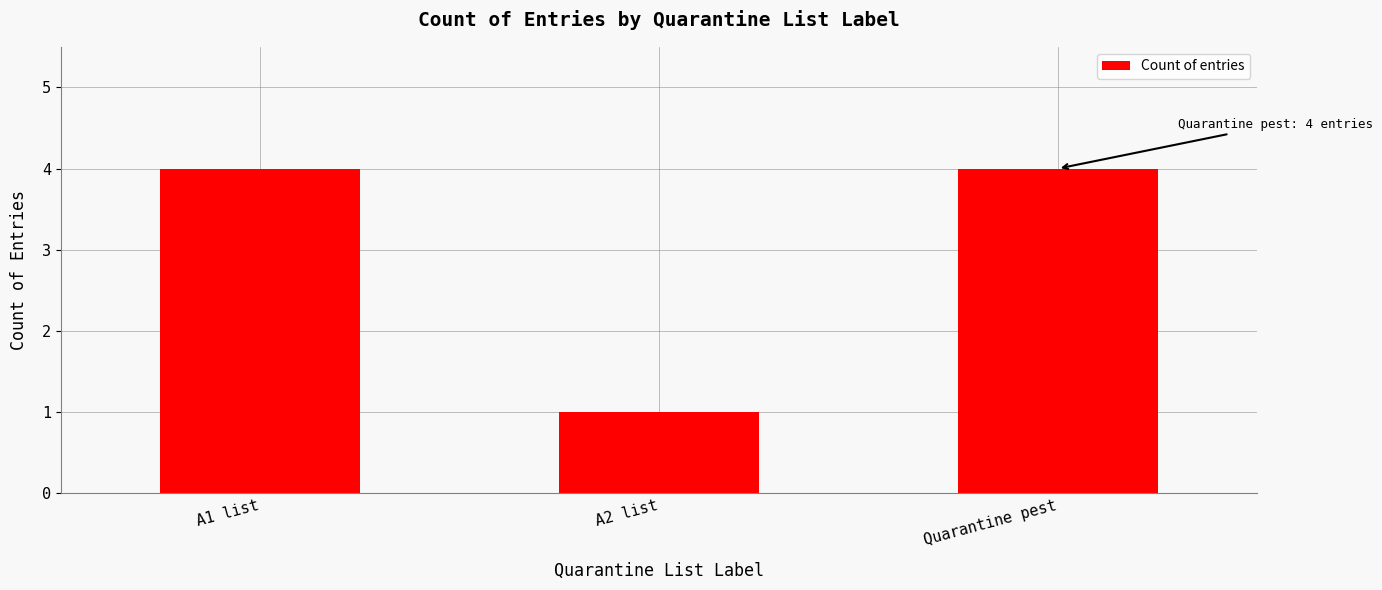

At which label is the value closest to 2?

A2 list